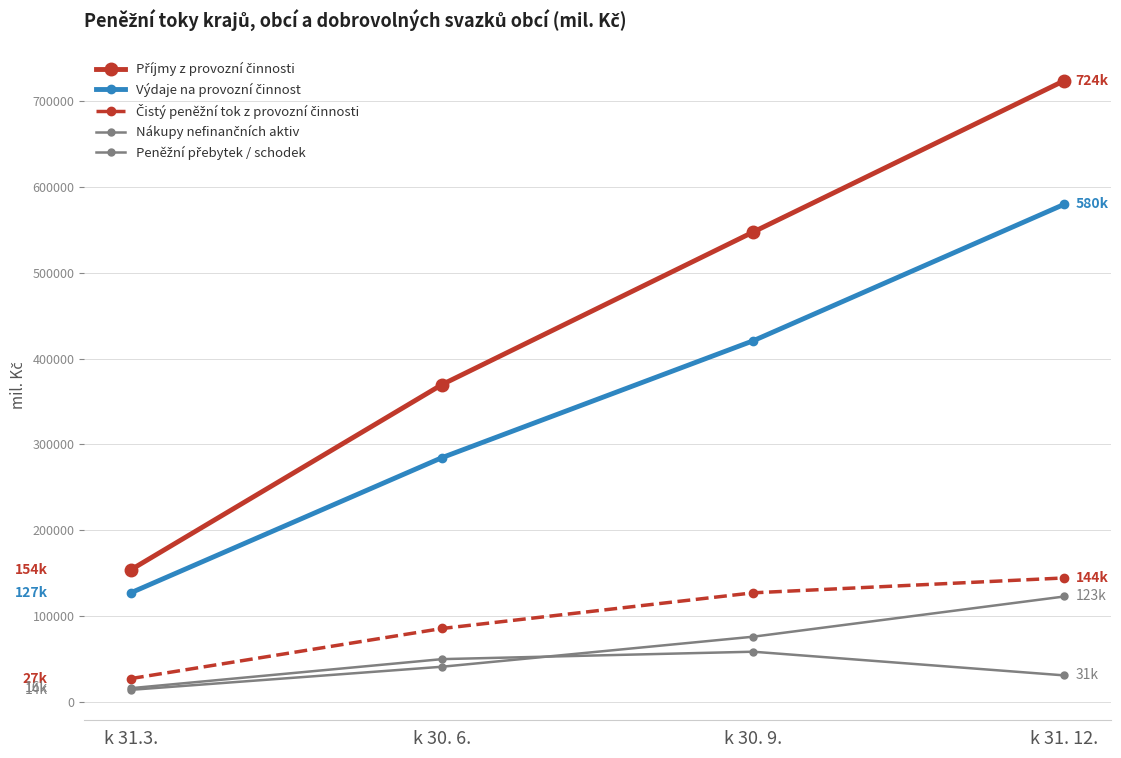

True or false: Nákupy nefinančních aktiv and Výdaje na provozní činnost cross at least once.

False